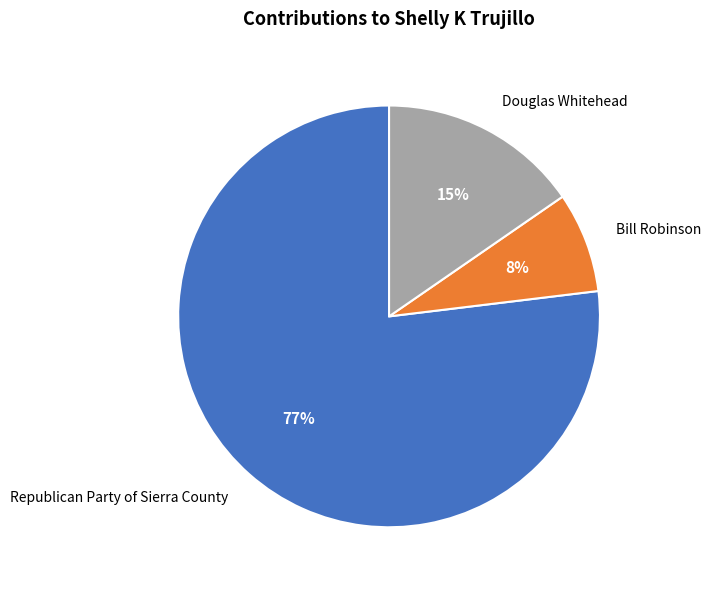

Which category has the smallest portion of the pie?

Bill Robinson